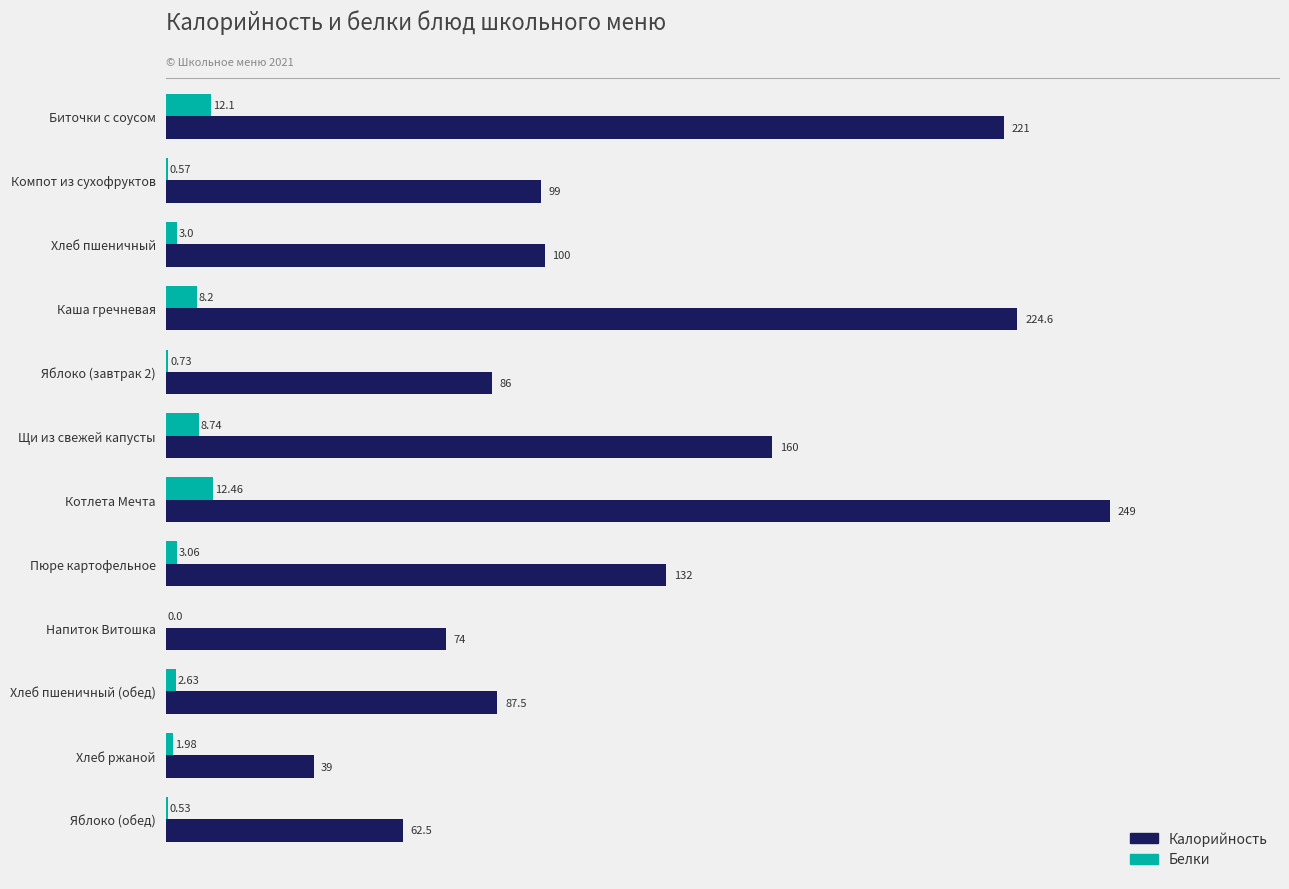

Where is Белки nearest to the value 6?

Каша гречневая